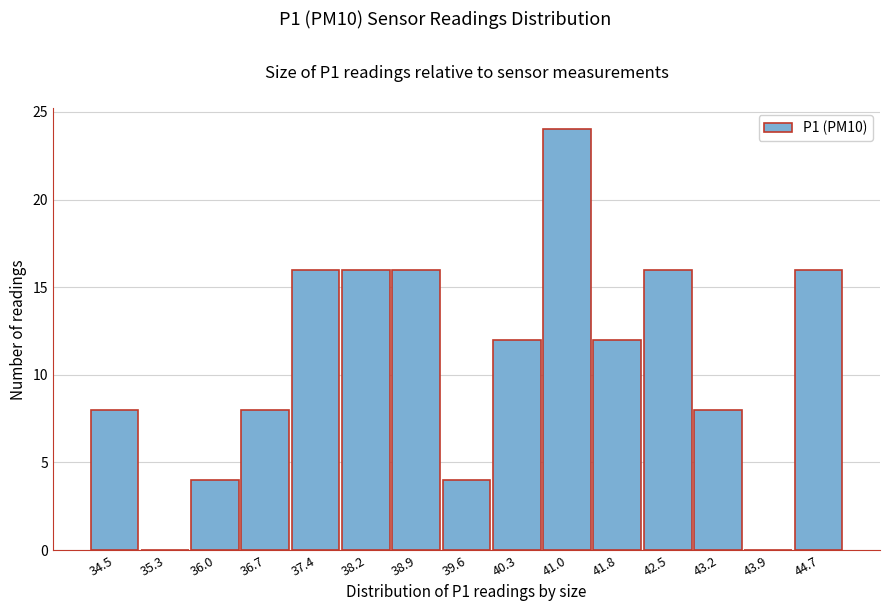

Reading right to left, transcribe all the data shown in this chart.

44.7=16	43.9=0	43.2=8	42.5=16	41.8=12	41.0=24	40.3=12	39.6=4	38.9=16	38.2=16	37.4=16	36.7=8	36.0=4	35.3=0	34.5=8